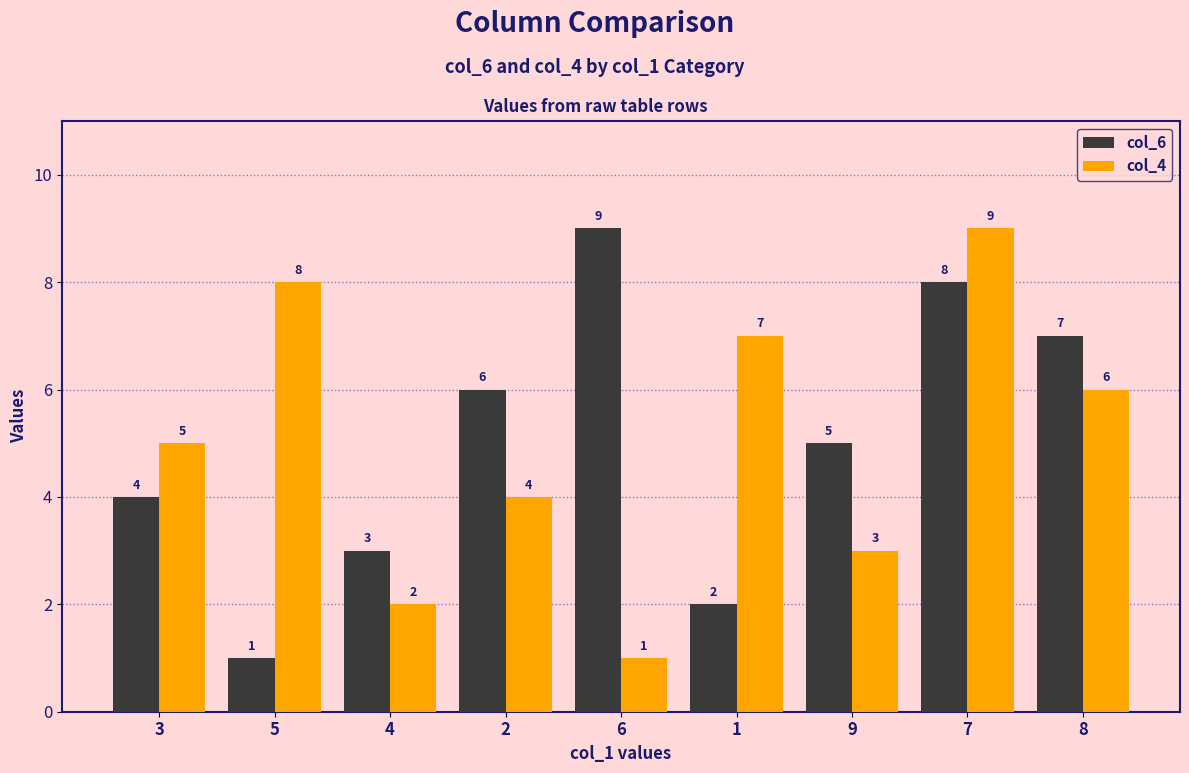

Reading left to right, what are all the values shown in this chart?

col_6: 4	1	3	6	9	2	5	8	7
col_4: 5	8	2	4	1	7	3	9	6